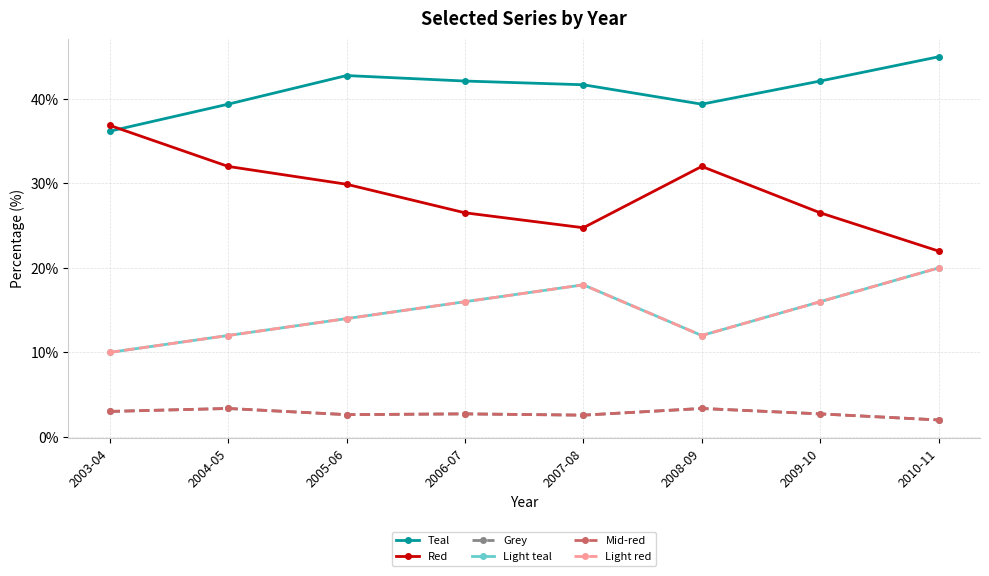

How many values in the Red series are below 29?

4